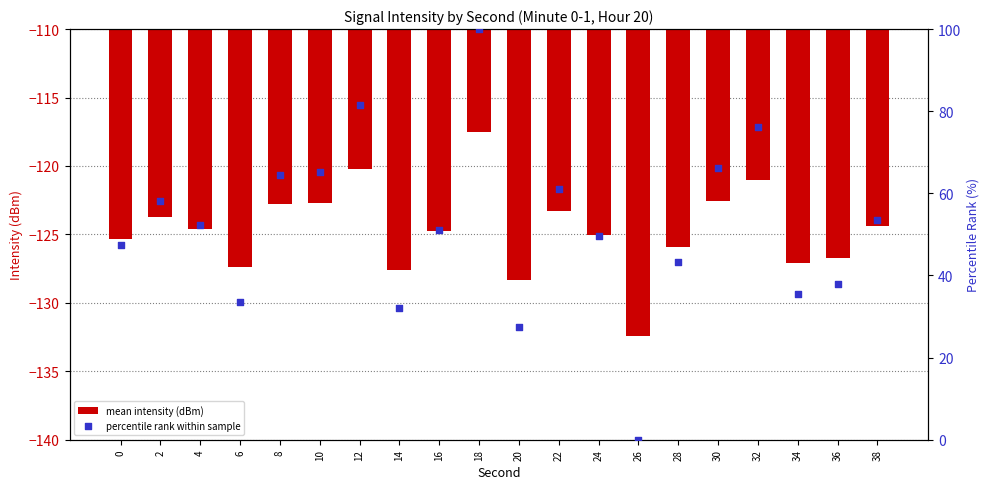

What are all the series names shown in the legend?

mean intensity (dBm), percentile rank within sample